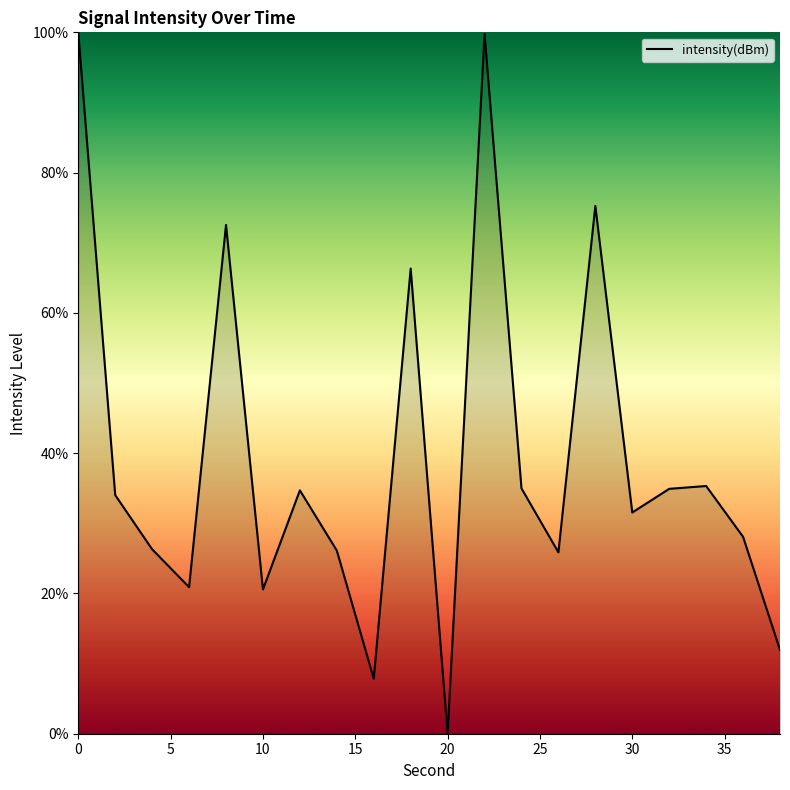

Count the number of categories in the chart.

20